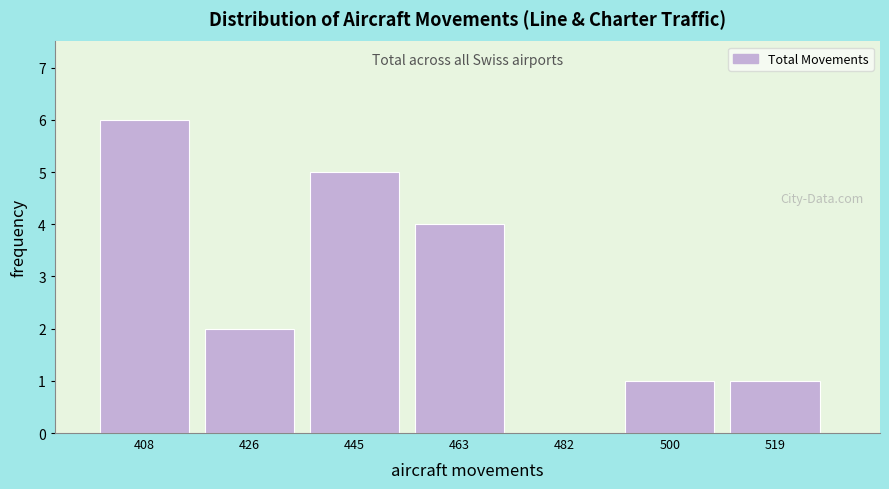

Reading left to right, what are all the values shown in this chart?

408=6	426=2	445=5	463=4	482=0	500=1	519=1